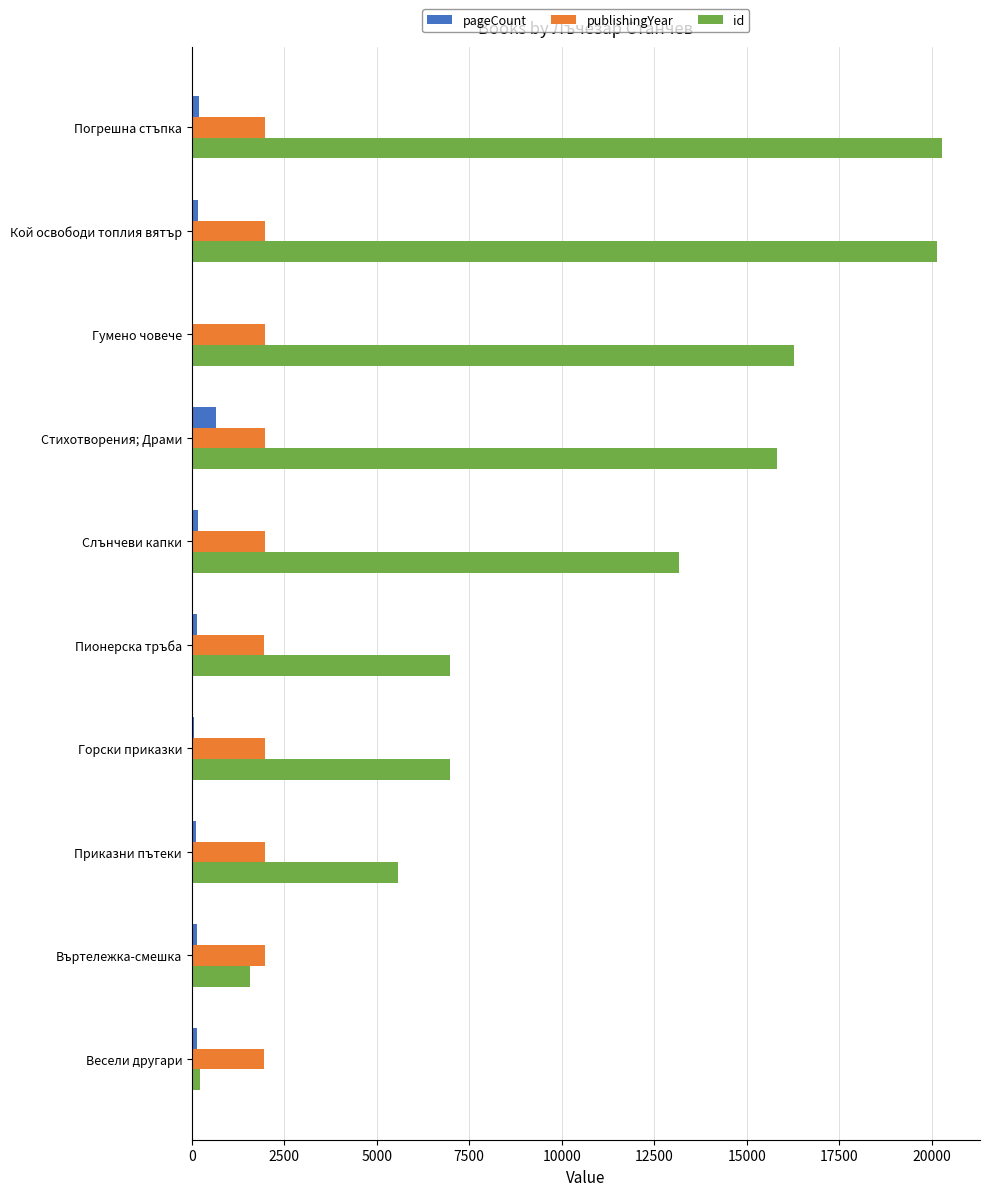

What are all the series names shown in the legend?

pageCount, publishingYear, id